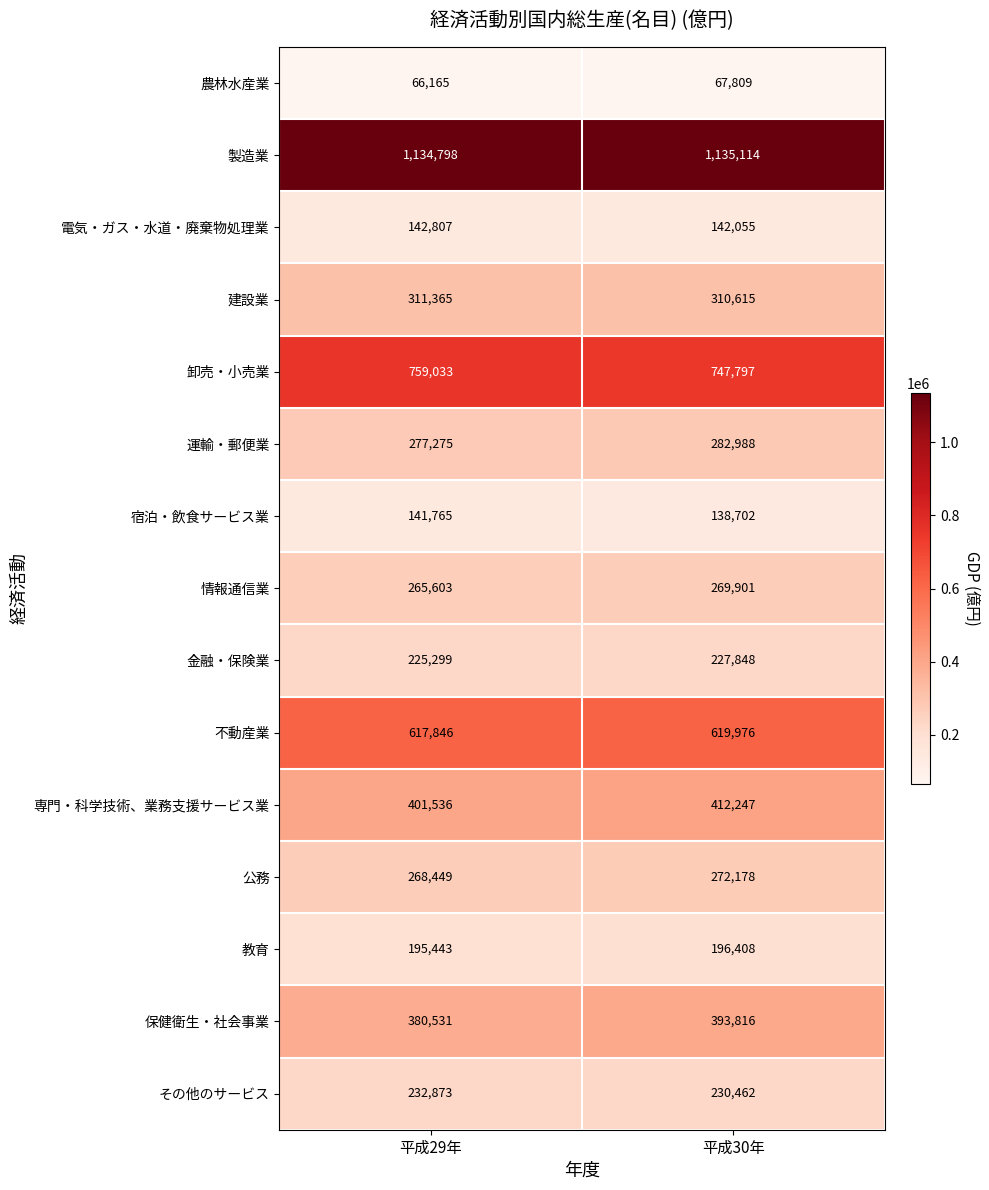

Which label corresponds to the smallest value in the chart?

平成29年